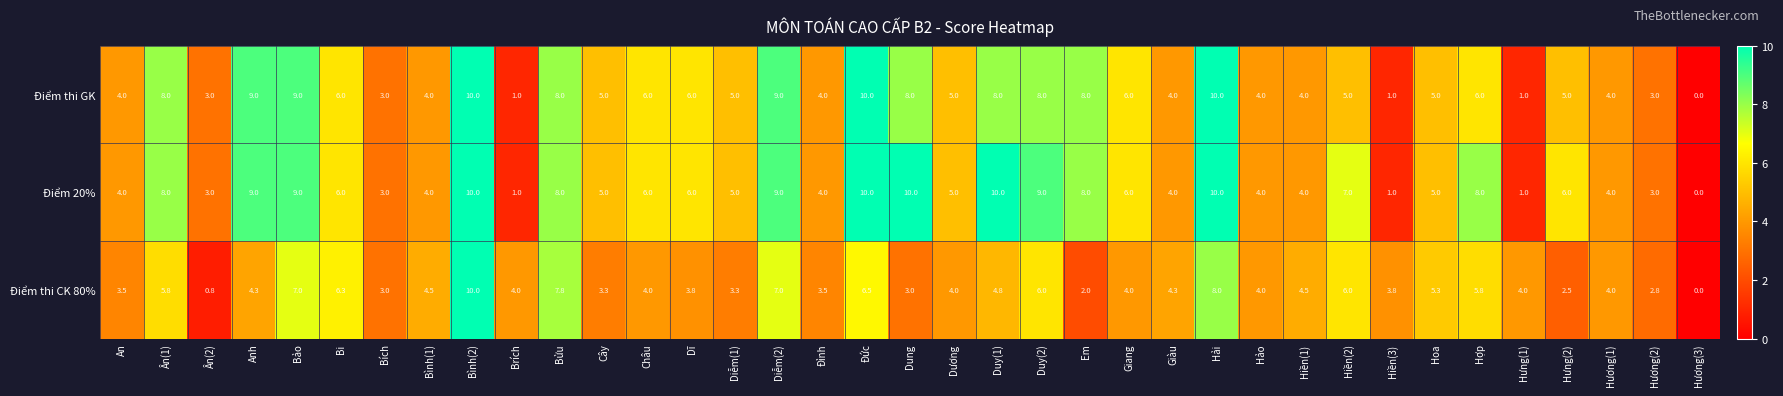

Which category has the lowest value across all series?

Hương(3)